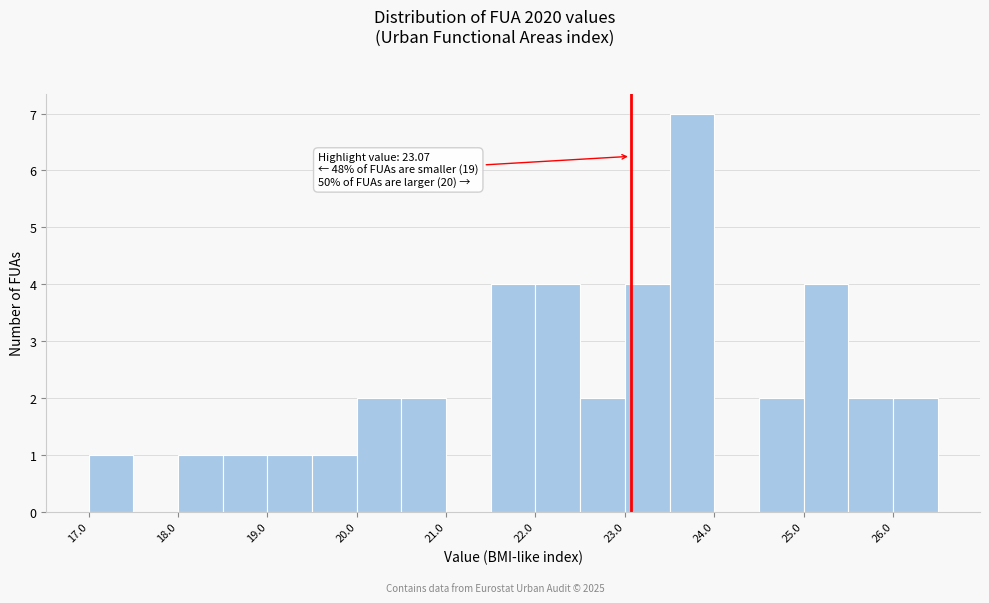

Which range on the x-axis has the tallest bar?

23.5 to 24.0